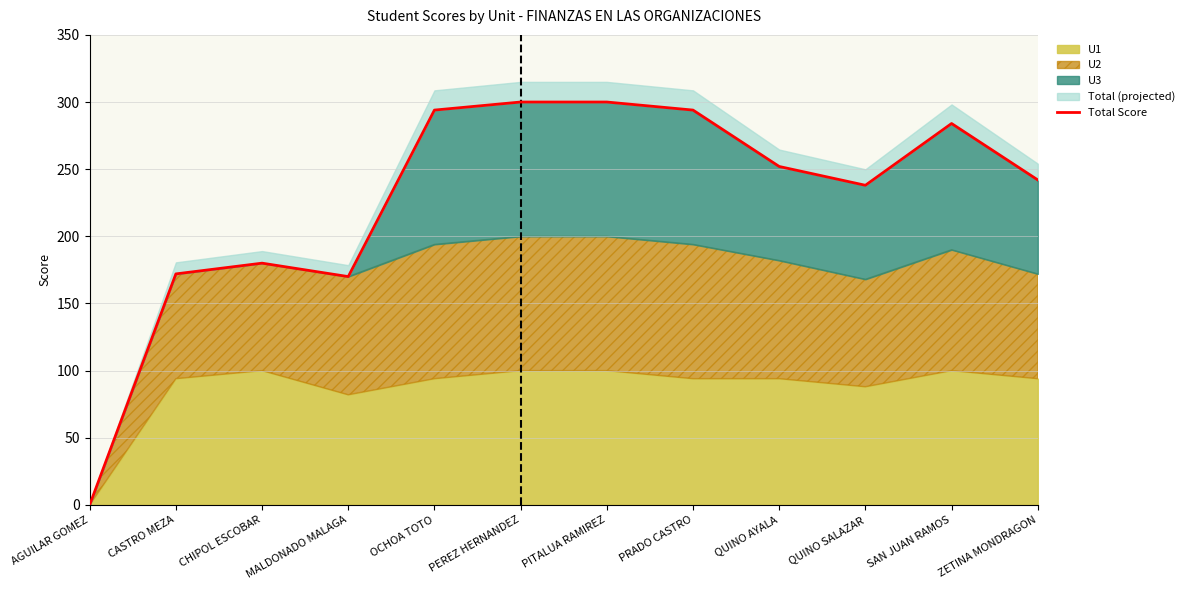

What is the difference between the second highest and minimum values?

300